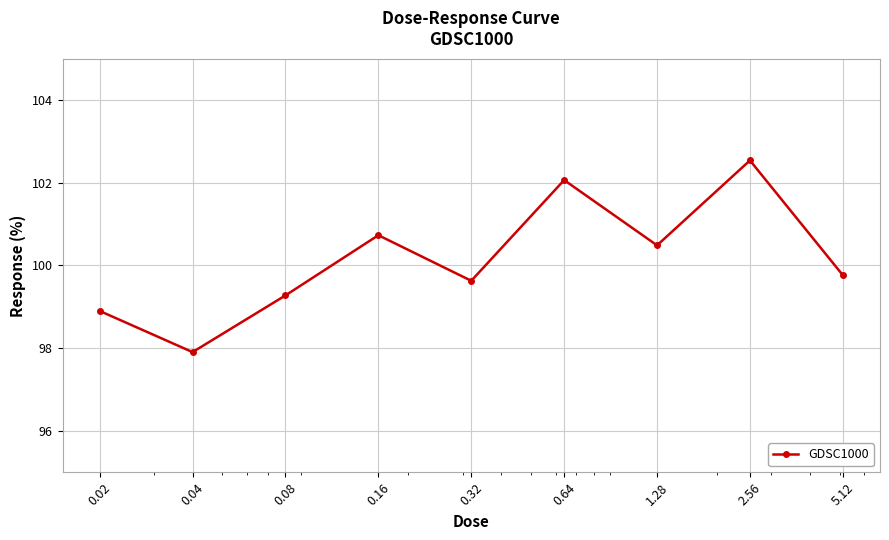

Does the chart display data point markers on the line(s)?

Yes